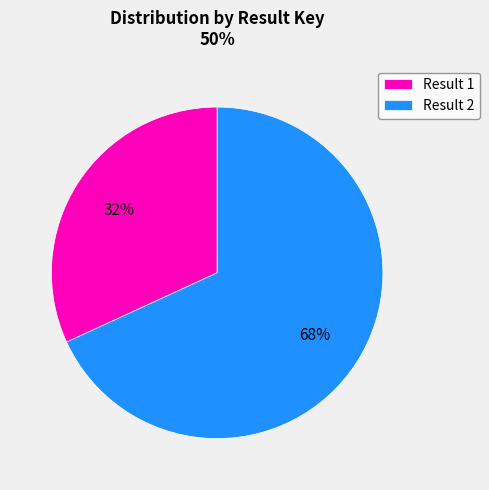

Approximately how many times larger is the value at Result 2 compared to Result 1?

2.1